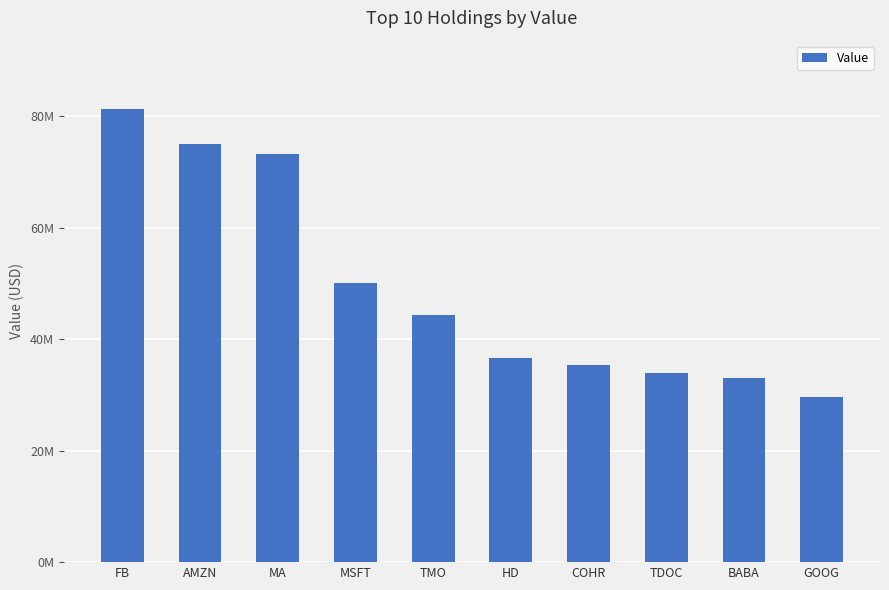

What is the difference between the maximum and second lowest values?

48309000